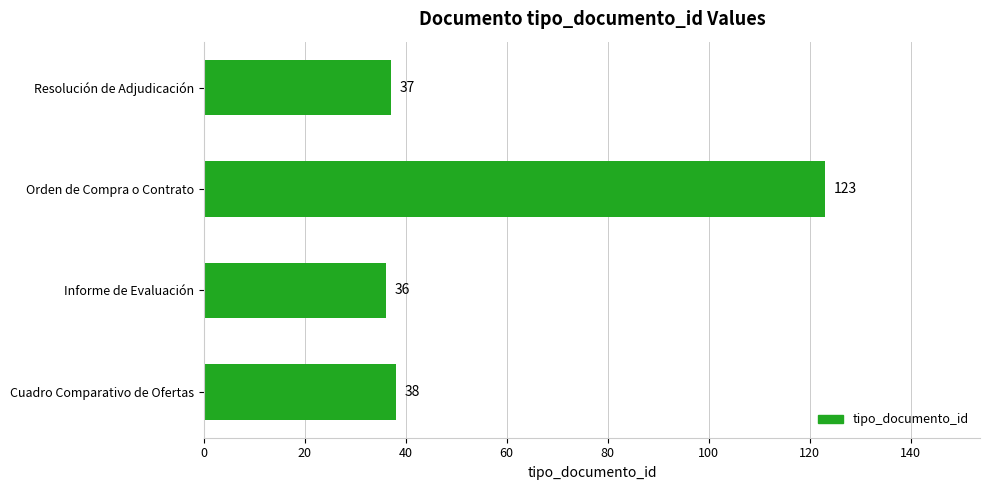

What is the sum of all values?

234